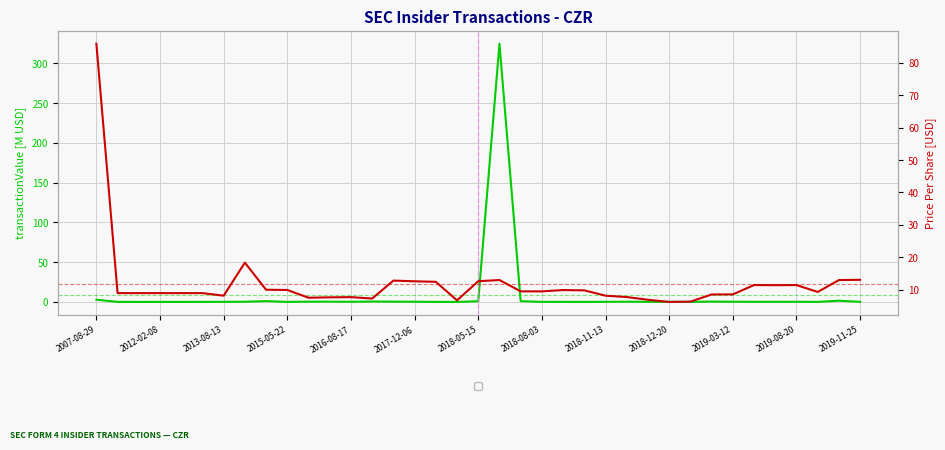

At which label does transactionPricePerShare reach its peak?

2007-08-29